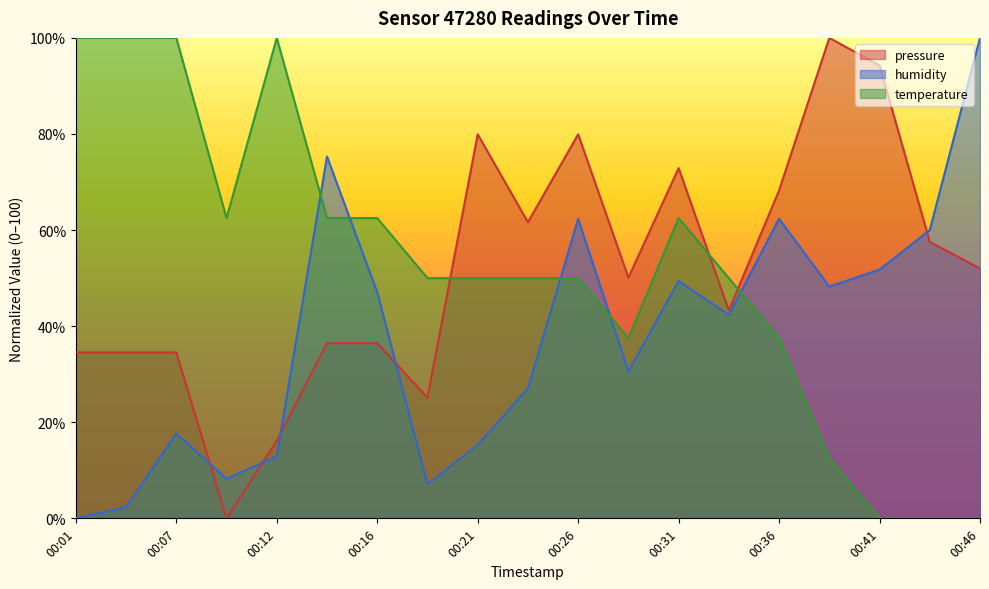

Reading left to right, list all the values displayed in this chart.

pressure: 00:01=34.5	00:04=34.5	00:07=34.5	00:09=0.0	00:12=16.2	00:14=36.5	00:16=36.5	00:19=25.1	00:21=79.9	00:24=61.6	00:26=79.9	00:29=50.1	00:31=72.9	00:34=43.3	00:36=68.3	00:39=100.0	00:41=94.3	00:44=57.5	00:46=52.0
humidity: 00:01=0.0	00:04=2.4	00:07=17.6	00:09=8.2	00:12=12.9	00:14=75.3	00:16=47.1	00:19=7.1	00:21=15.3	00:24=27.1	00:26=62.4	00:29=30.6	00:31=49.4	00:34=42.4	00:36=62.4	00:39=48.2	00:41=51.8	00:44=60.0	00:46=100.0
temperature: 00:01=100.0	00:04=100.0	00:07=100.0	00:09=62.5	00:12=100.0	00:14=62.5	00:16=62.5	00:19=50.0	00:21=50.0	00:24=50.0	00:26=50.0	00:29=37.5	00:31=62.5	00:34=50.0	00:36=37.5	00:39=12.5	00:41=0.0	00:44=0.0	00:46=0.0